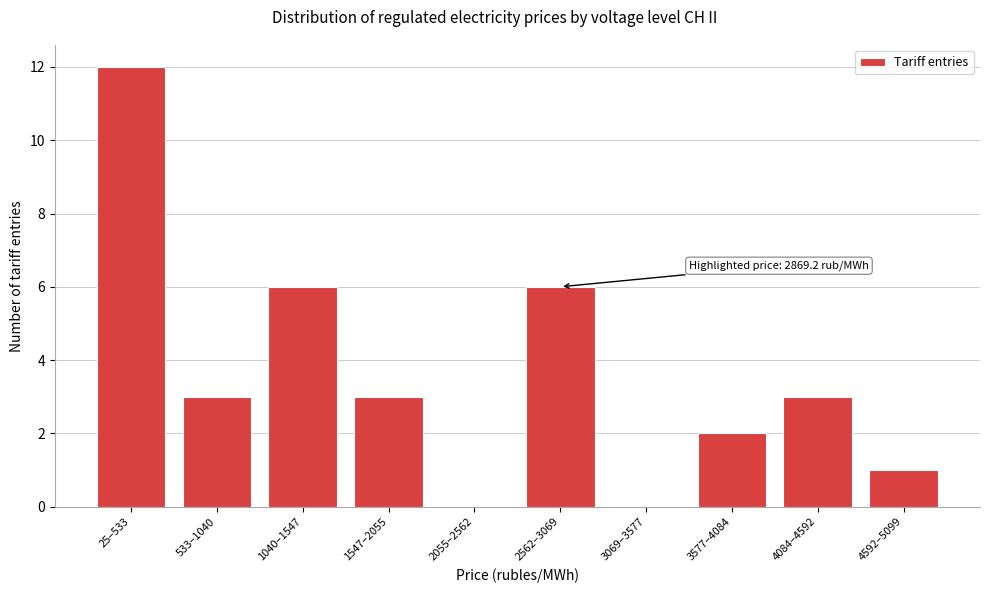

Reading left to right, list all the values displayed in this chart.

25–533=12	533–1040=3	1040–1547=6	1547–2055=3	2055–2562=0	2562–3069=6	3069–3577=0	3577–4084=2	4084–4592=3	4592–5099=1